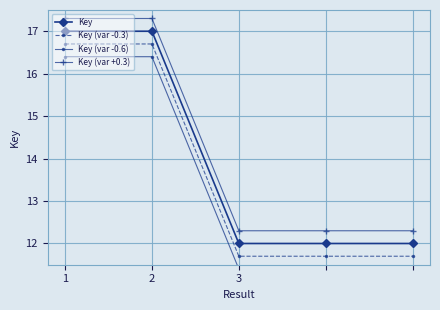

At 3, list the series in order from smallest to largest.

Key (var -0.6), Key (var -0.3), Key, Key (var +0.3)